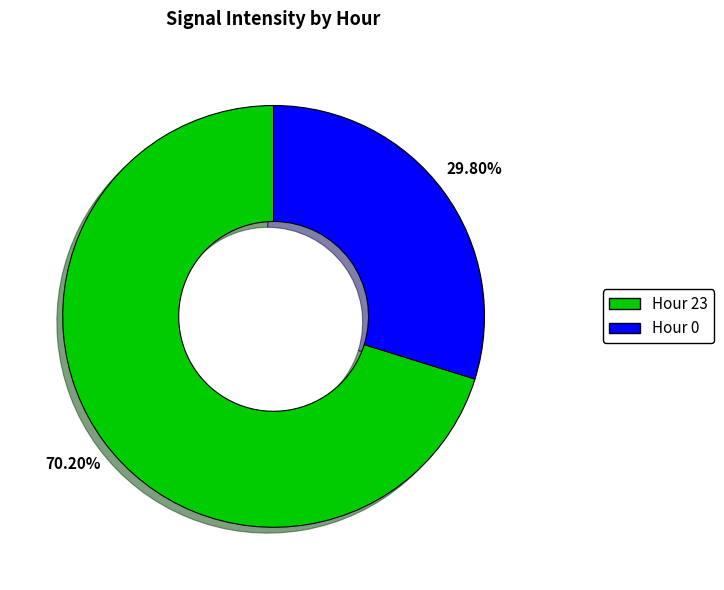

Is there any slice that represents more than half of the pie?

Yes